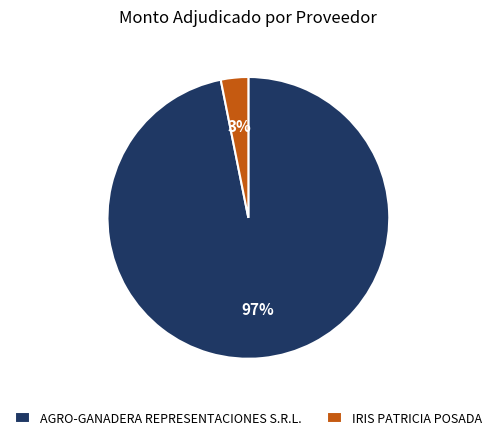

True or false: AGRO-GANADERA REPRESENTACIONES S.R.L. accounts for 97% of the total.

True